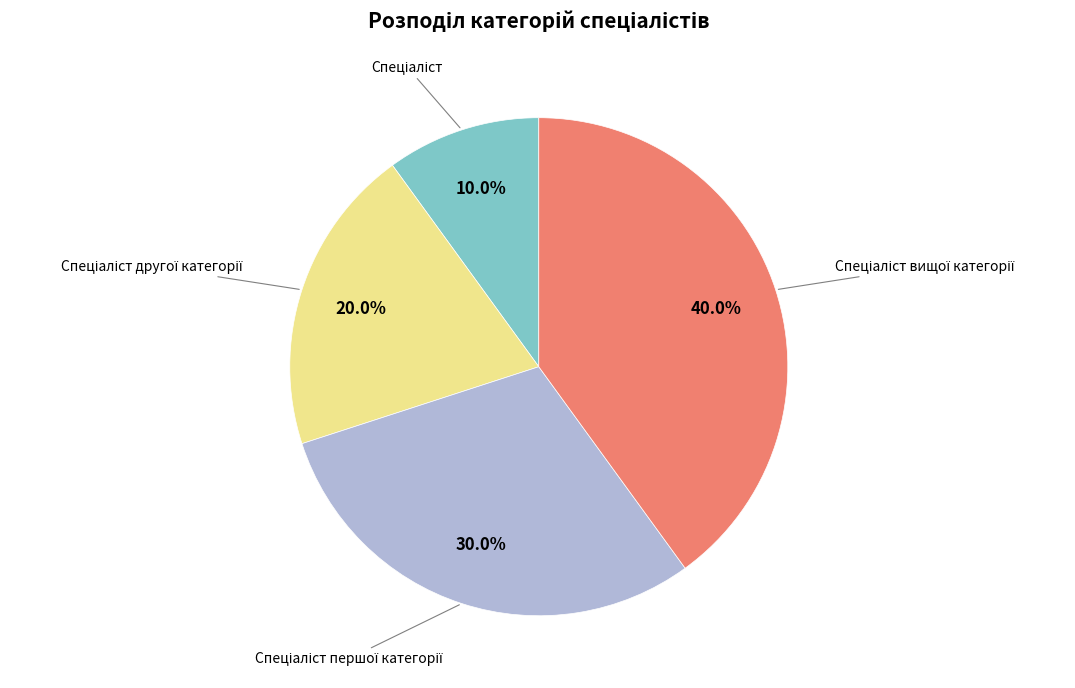

Does any single category account for the majority?

No